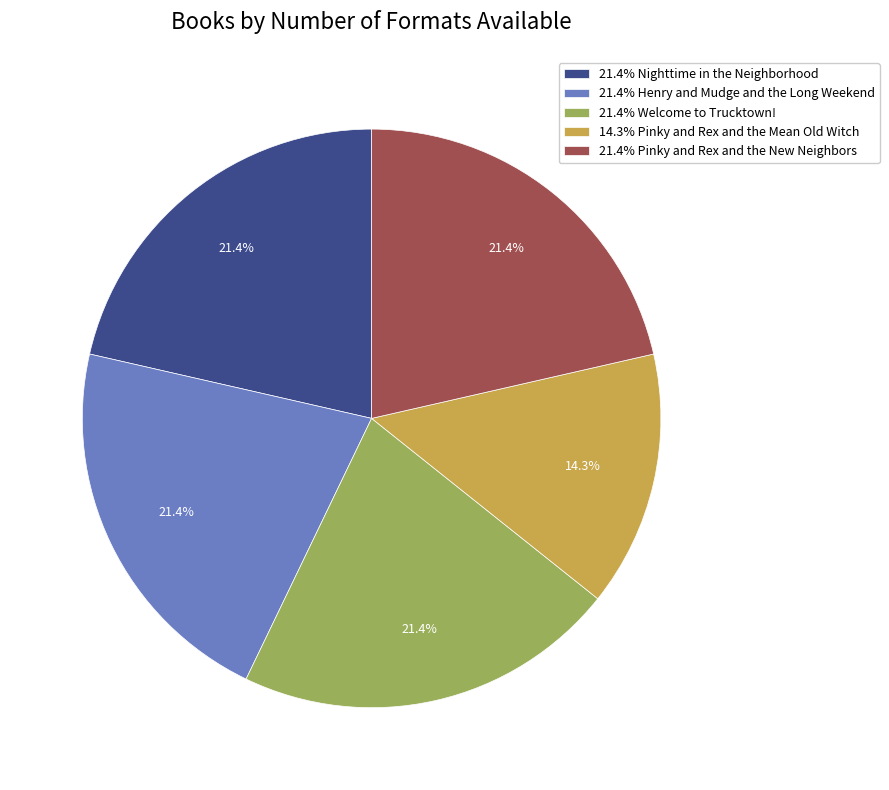

What percentage do 21.4% Welcome to Trucktown! and 14.3% Pinky and Rex and the Mean Old Witch together represent?

35.7%